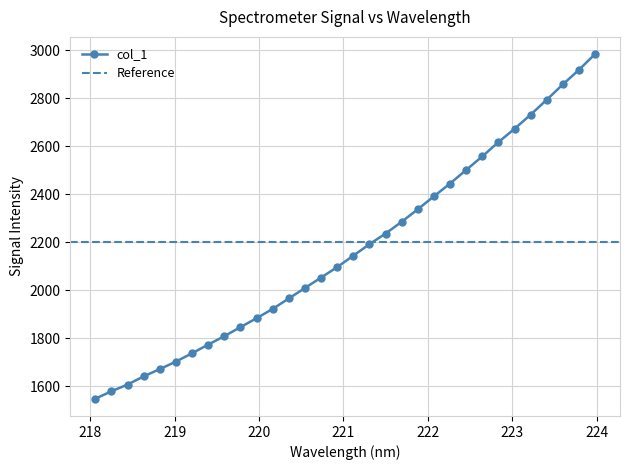

Reading right to left, extract all data points from this chart.

2984.5	2918.9	2858.0	2794.2	2731.8	2673.1	2617.6	2558.0	2501.7	2445.1	2391.8	2337.9	2285.7	2236.7	2192.3	2144.5	2096.9	2053.2	2009.7	1966.2	1922.5	1883.9	1846.4	1809.0	1773.7	1737.7	1703.0	1671.7	1641.3	1607.2	1579.1	1548.0